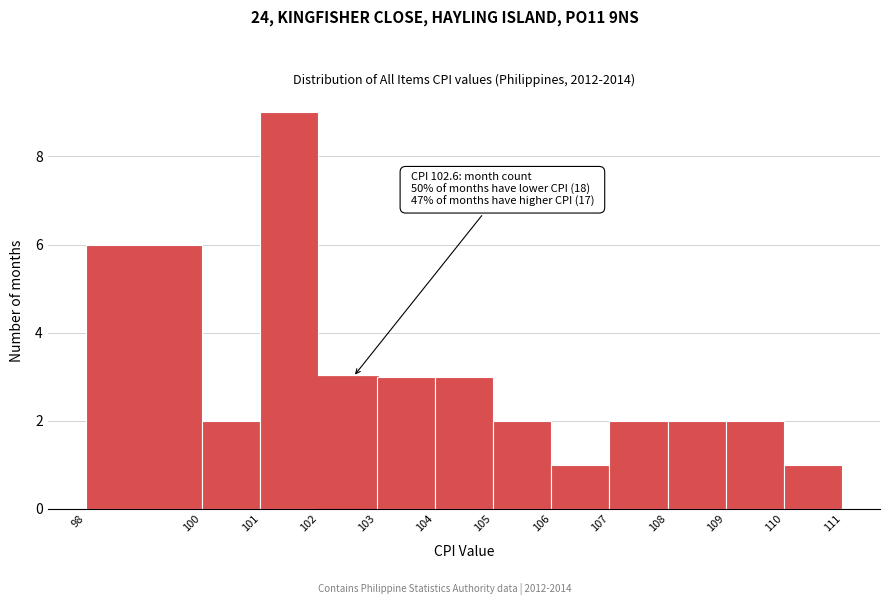

Over which range of the x-axis is the bar tallest?

101 to 102